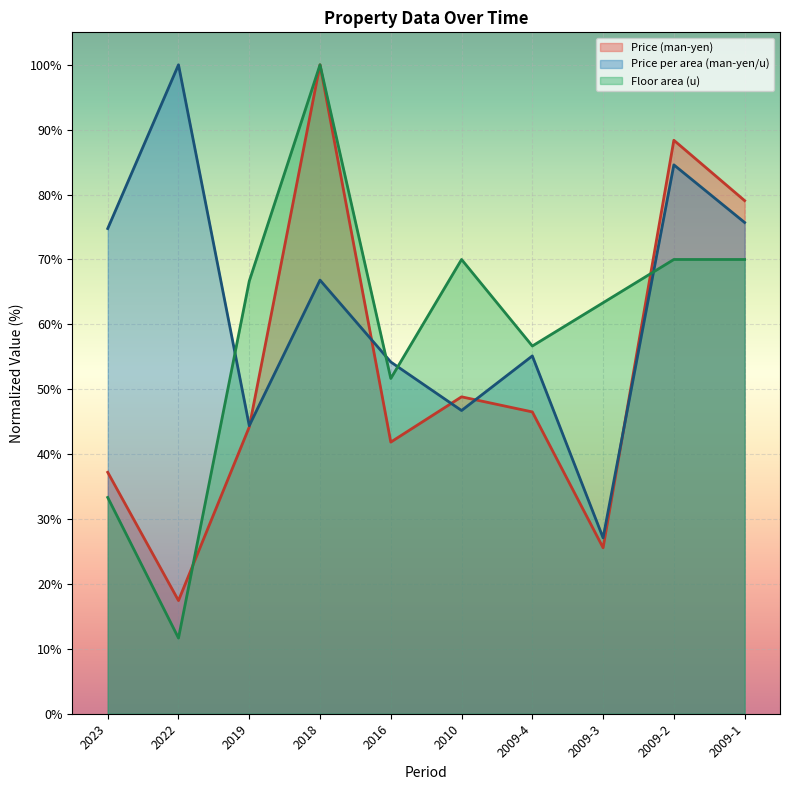

How many intersections are there between Price (man-yen) and Price per area (man-yen/u)?

5